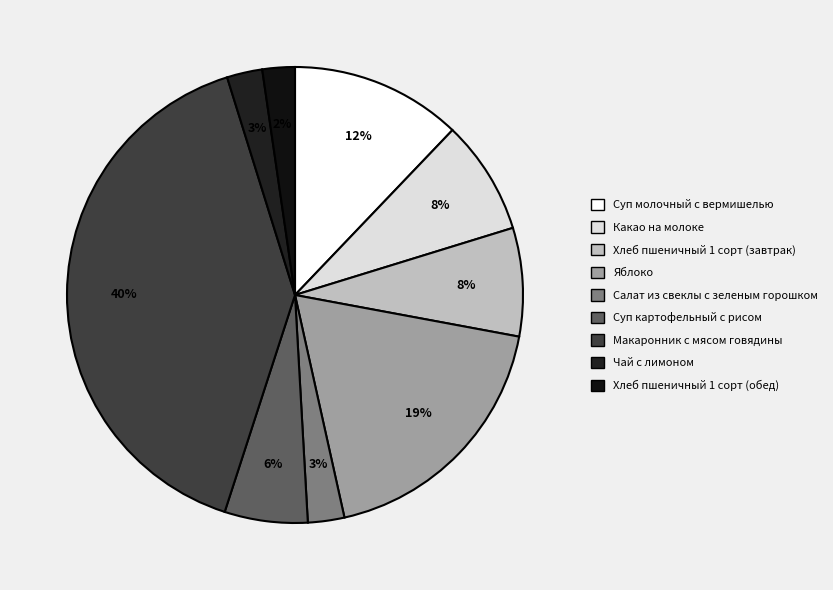

To the nearest percent, what is the average slice percentage?

11%